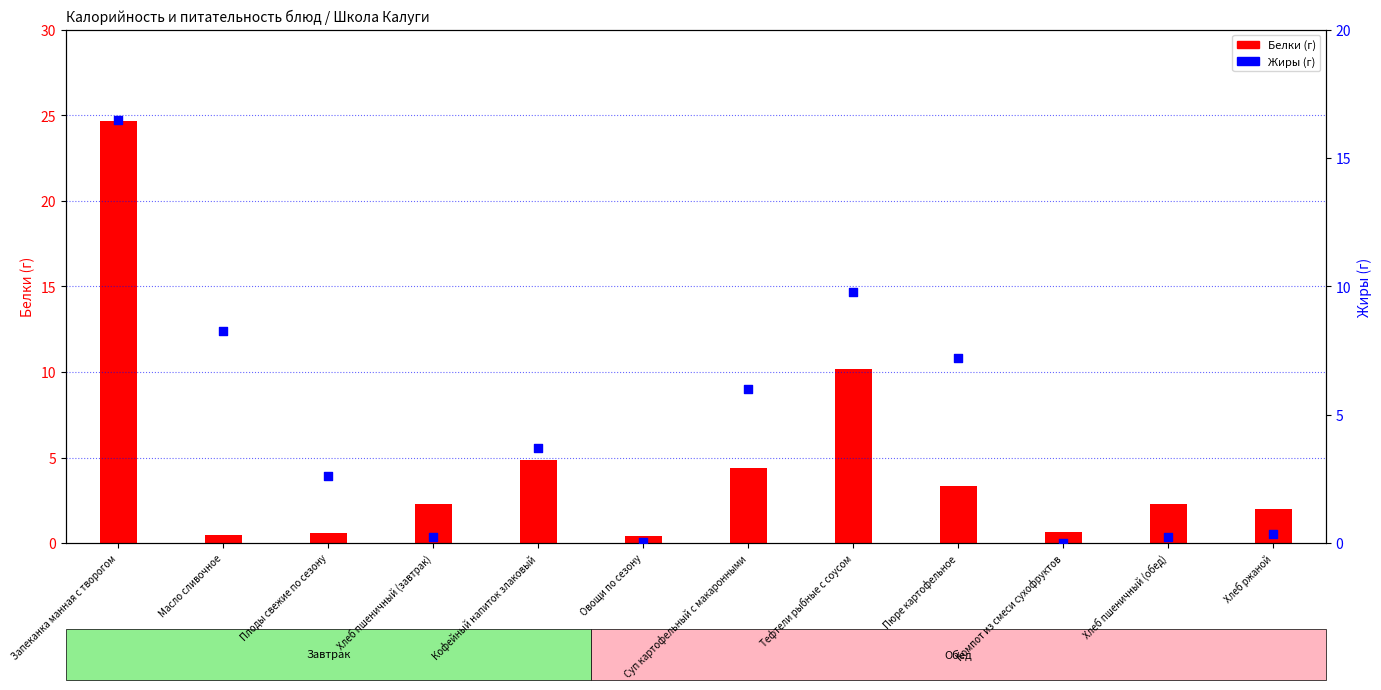

At which category is the sum across all series the highest?

Запеканка манная с творогом